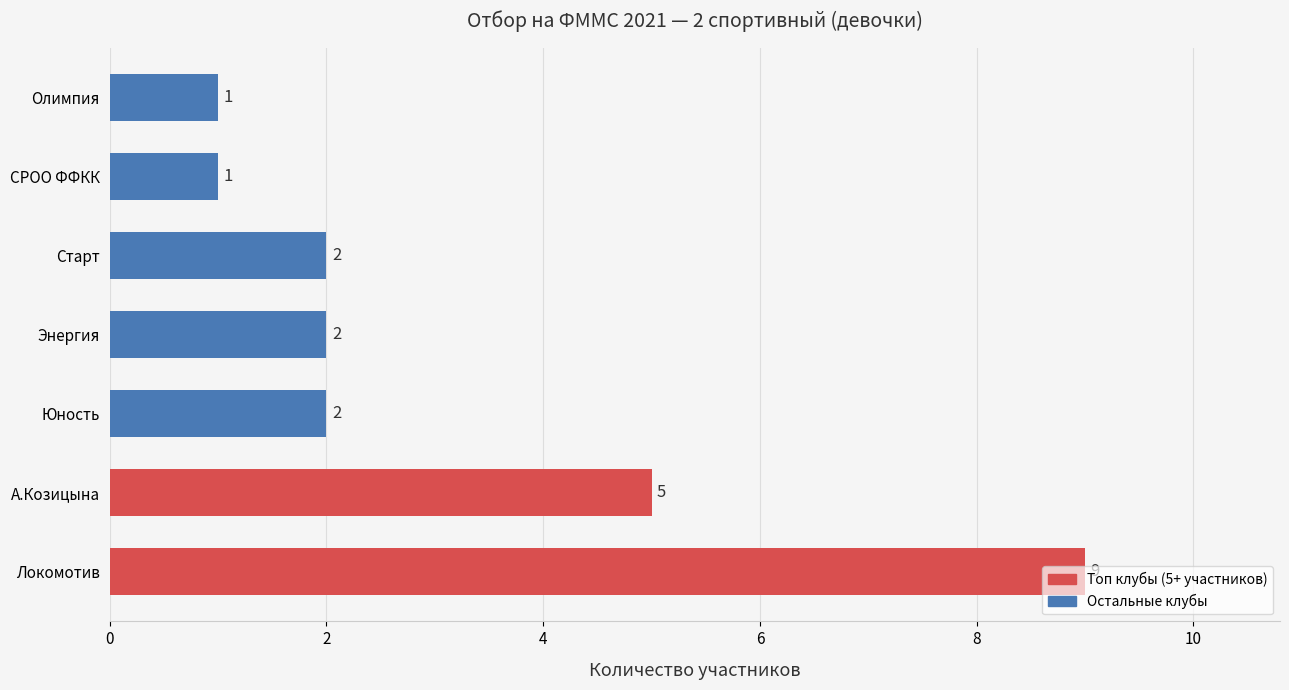

Between А.Козицына and Локомотив, which is larger?

Локомотив